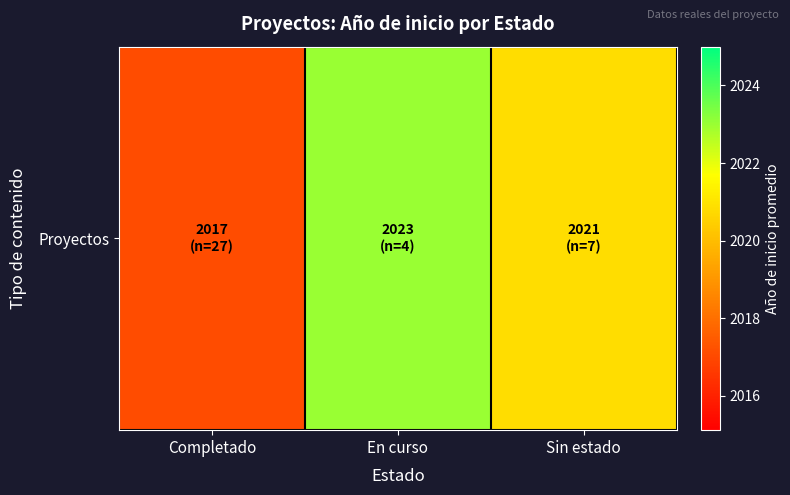

What is the change in value from Completado to En curso?

+5.9